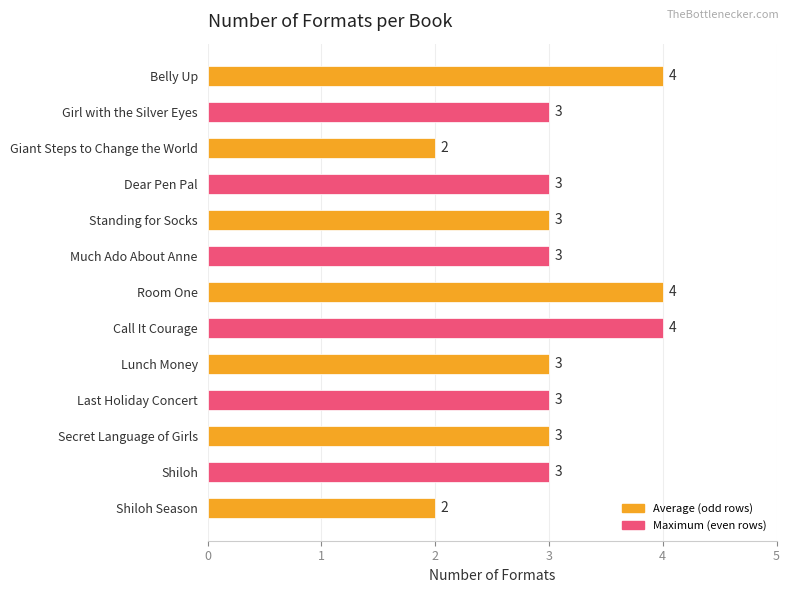

Between Giant Steps to Change the World and Standing for Socks, which is larger?

Standing for Socks